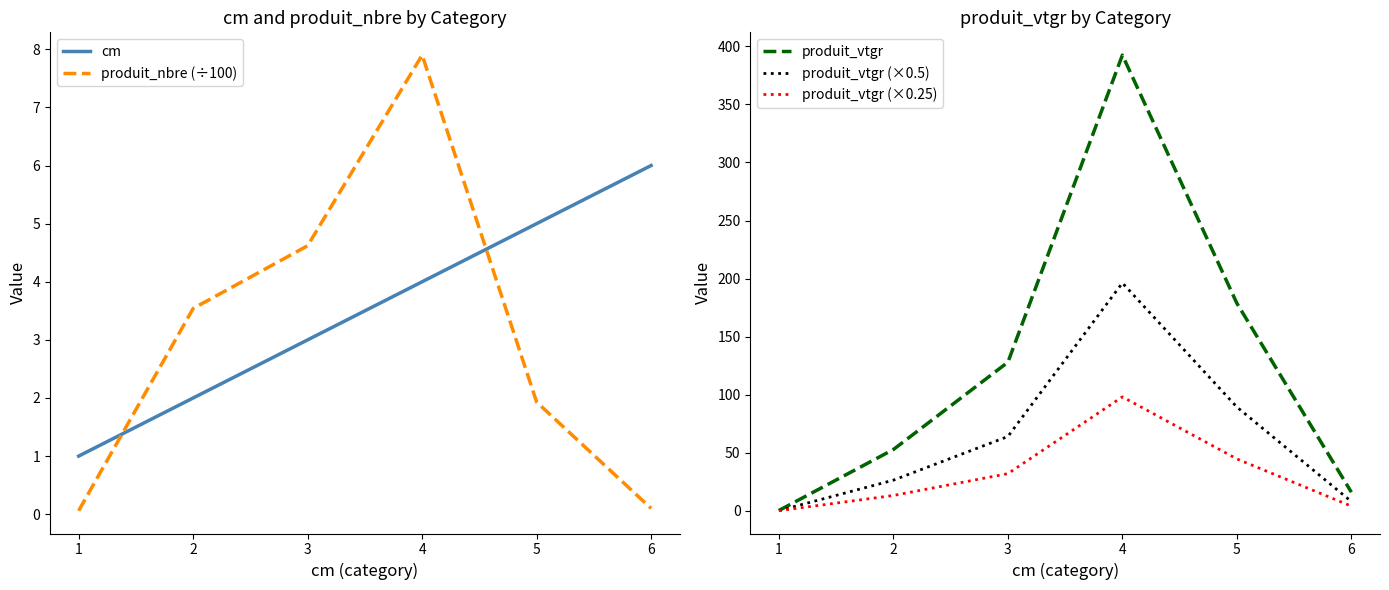

True or false: cm has a value of 8.0 at 4.

False